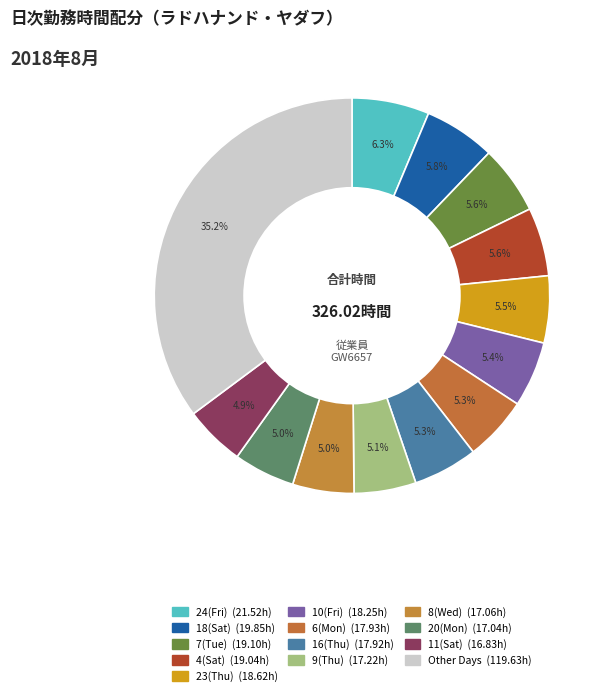

Is there any slice that represents more than half of the pie?

No